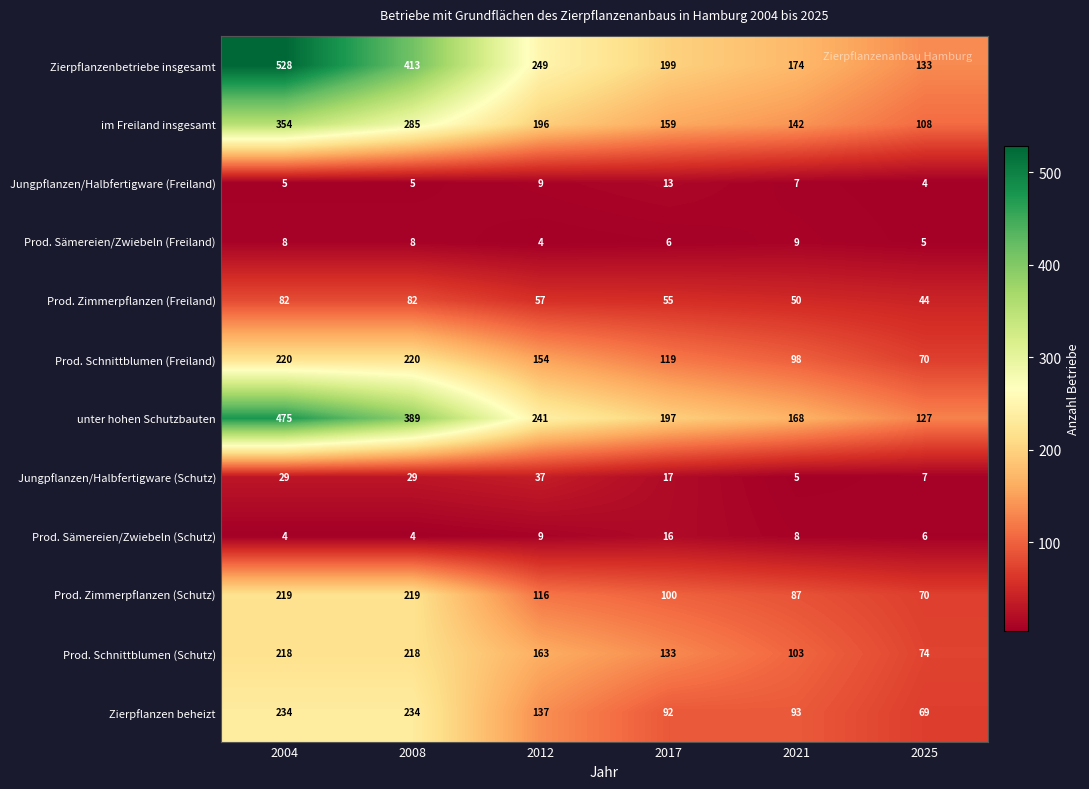

What is the spread (max minus min) of values at 2017?

193